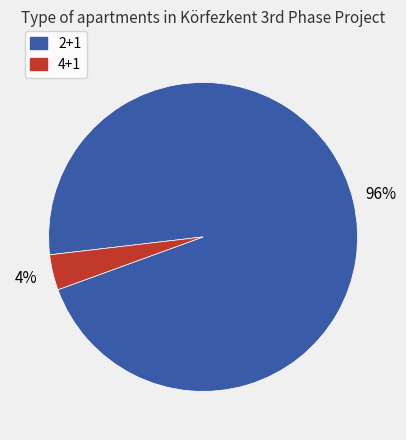

What is the smallest slice in the pie chart?

4+1